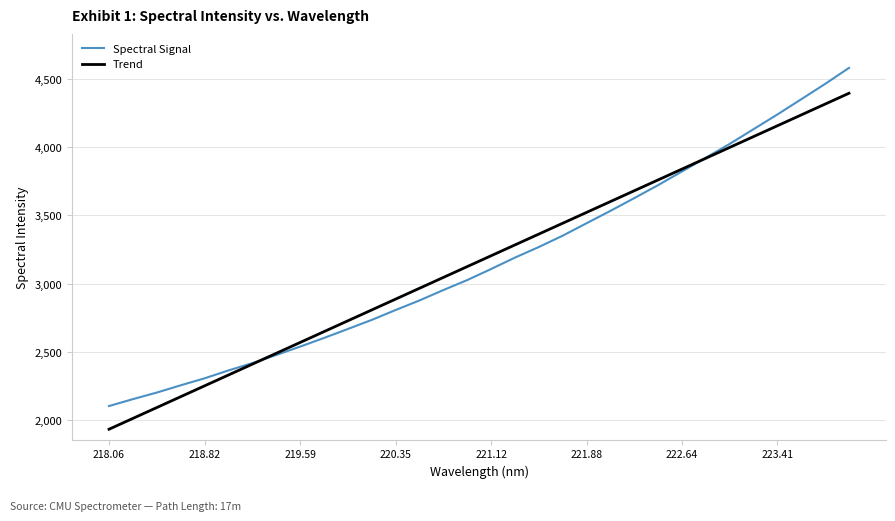

What is the lowest value of the Spectral Signal series?

2104.3